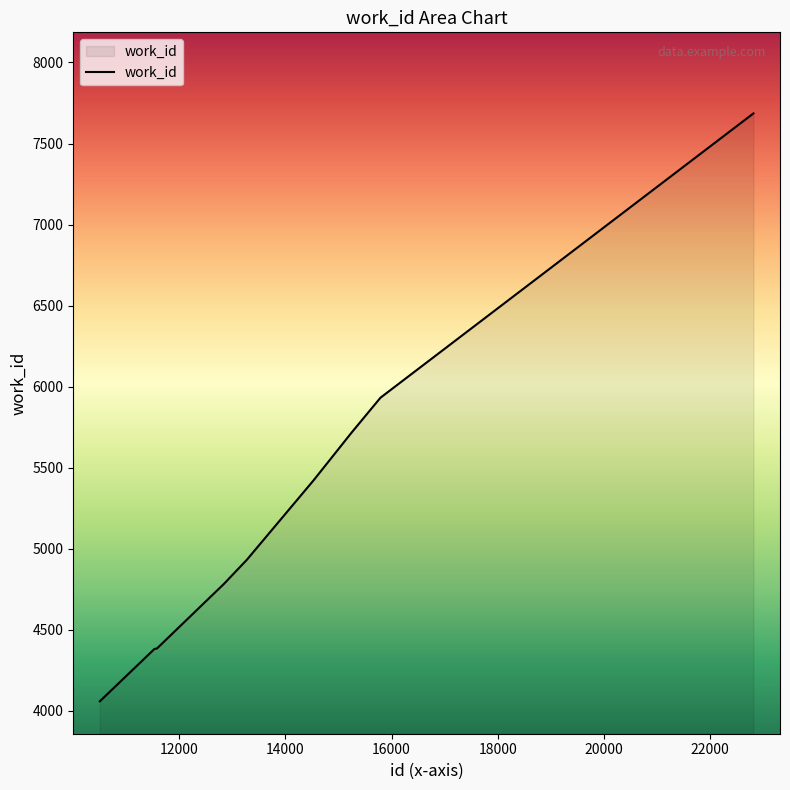

What is the minimum value shown in the chart?

4059